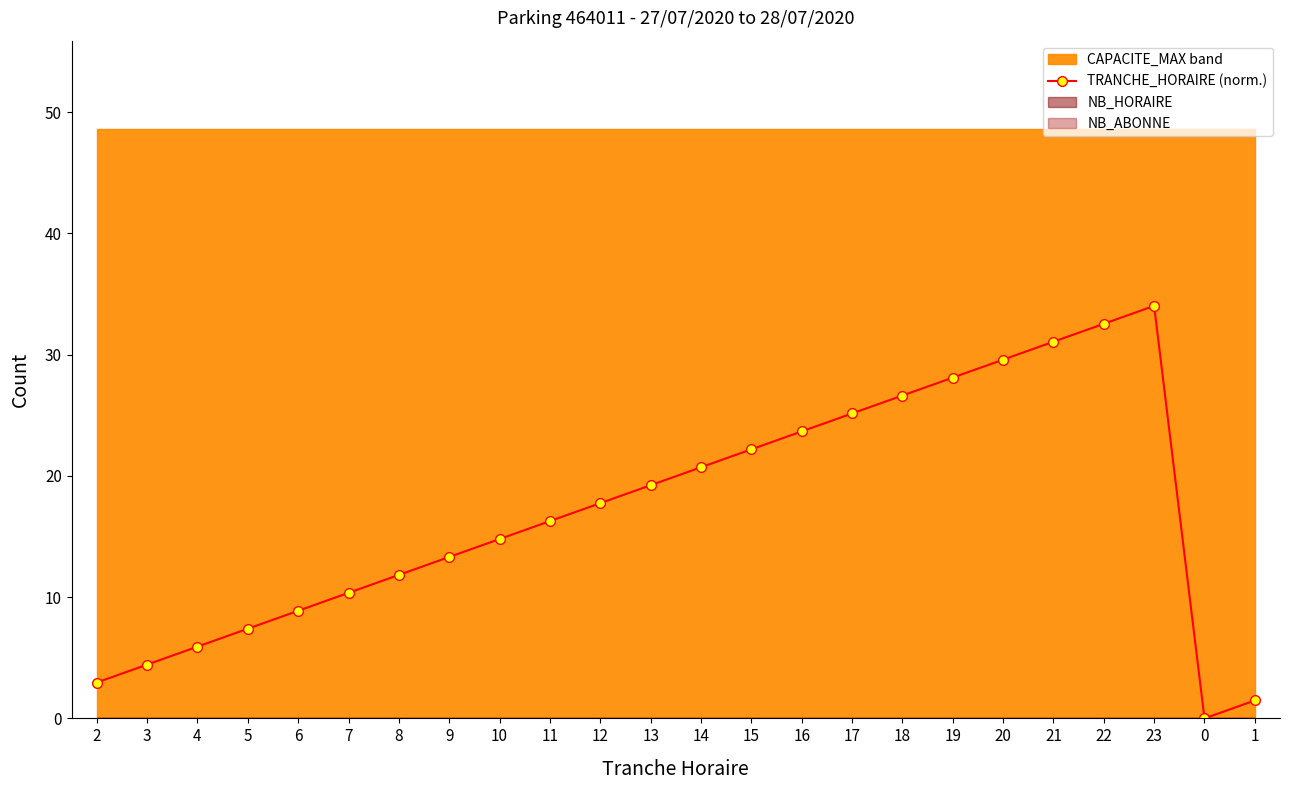

Reading right to left, list all the values displayed in this chart.

1=1.5	0=0.0	23=34.0	22=32.5	21=31.1	20=29.6	19=28.1	18=26.6	17=25.1	16=23.7	15=22.2	14=20.7	13=19.2	12=17.7	11=16.3	10=14.8	9=13.3	8=11.8	7=10.4	6=8.9	5=7.4	4=5.9	3=4.4	2=3.0